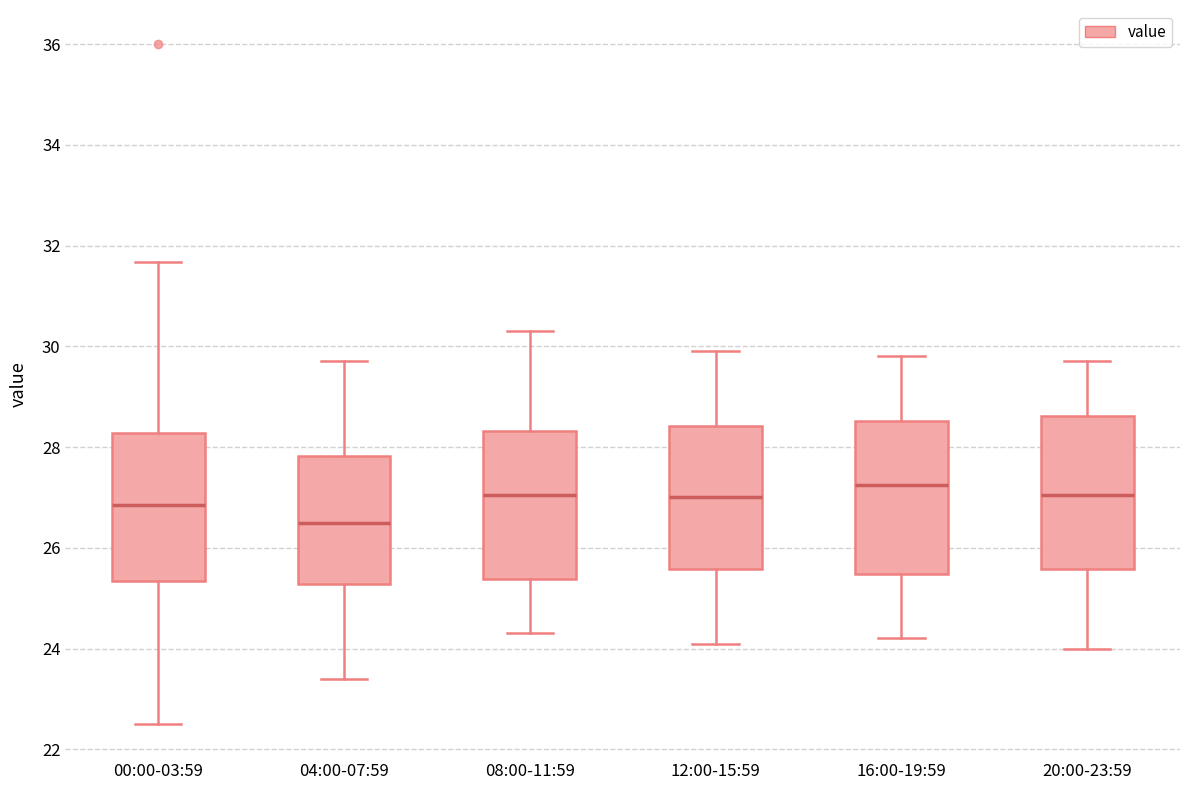

Where does the upper whisker of the box for 20:00-23:59 end on the y-axis? The values are not printed on the chart, so give them approximately, as read against the axis.

29.8